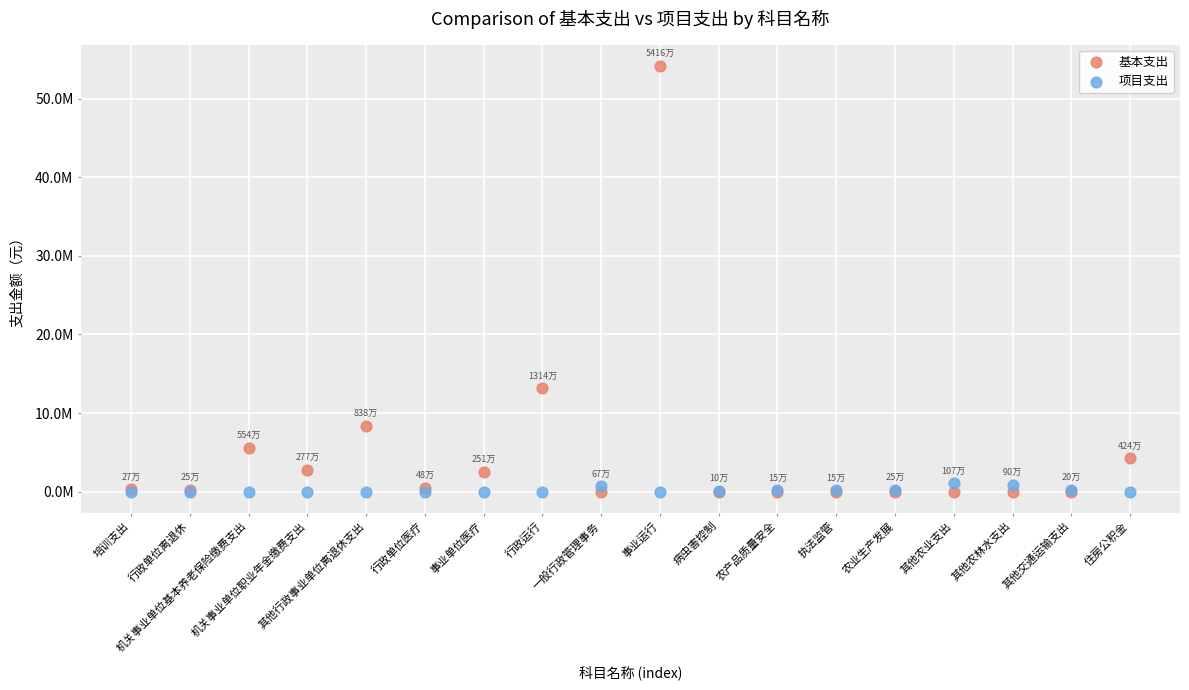

Which series has the widest spread of Y values?

基本支出